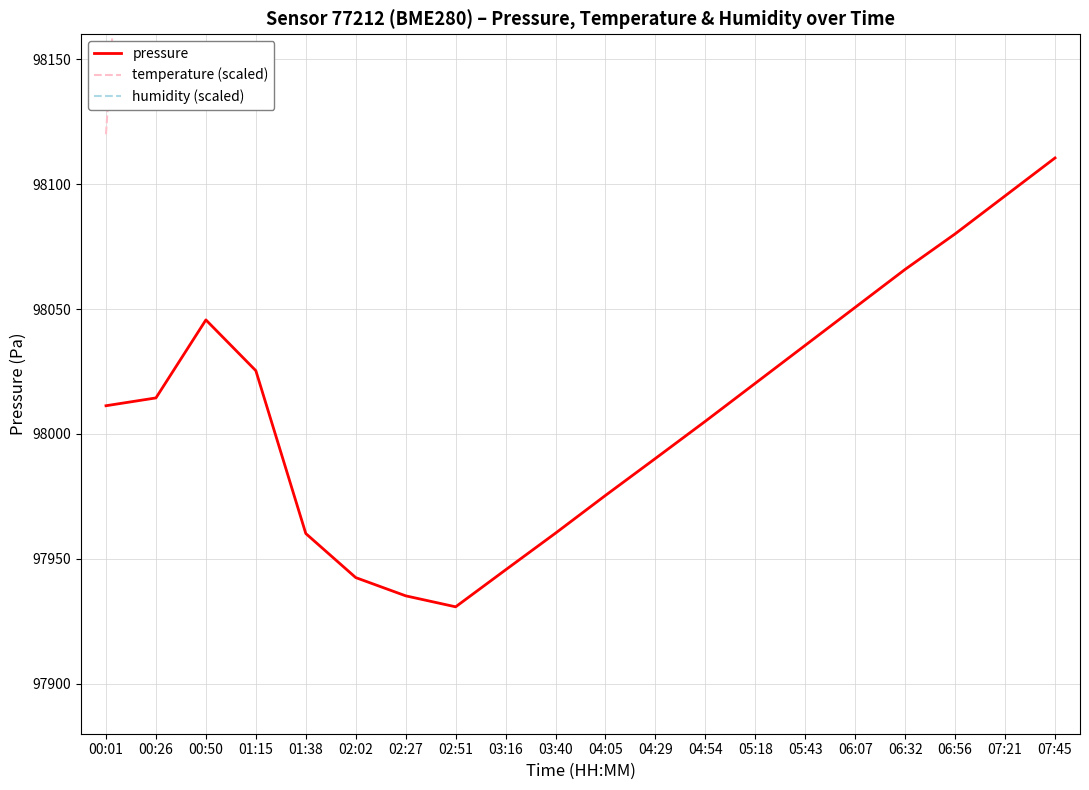

Is it true that temperature (scaled) equals 98570.0 at 05:18?

True